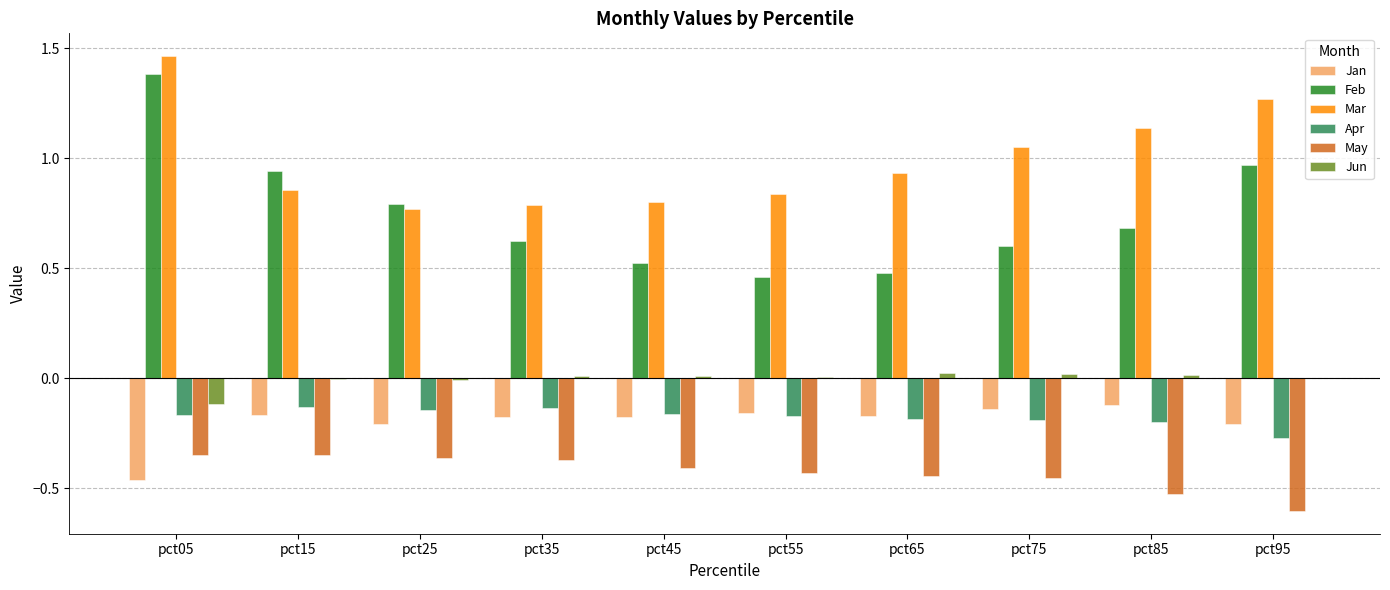

Which category has the highest value across all series?

pct05